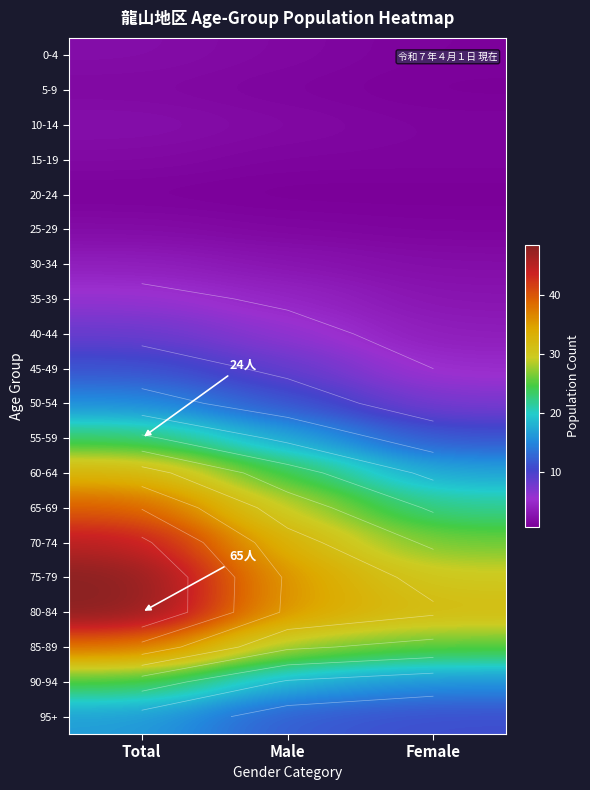

Which has a higher value, Male or Female?

Male